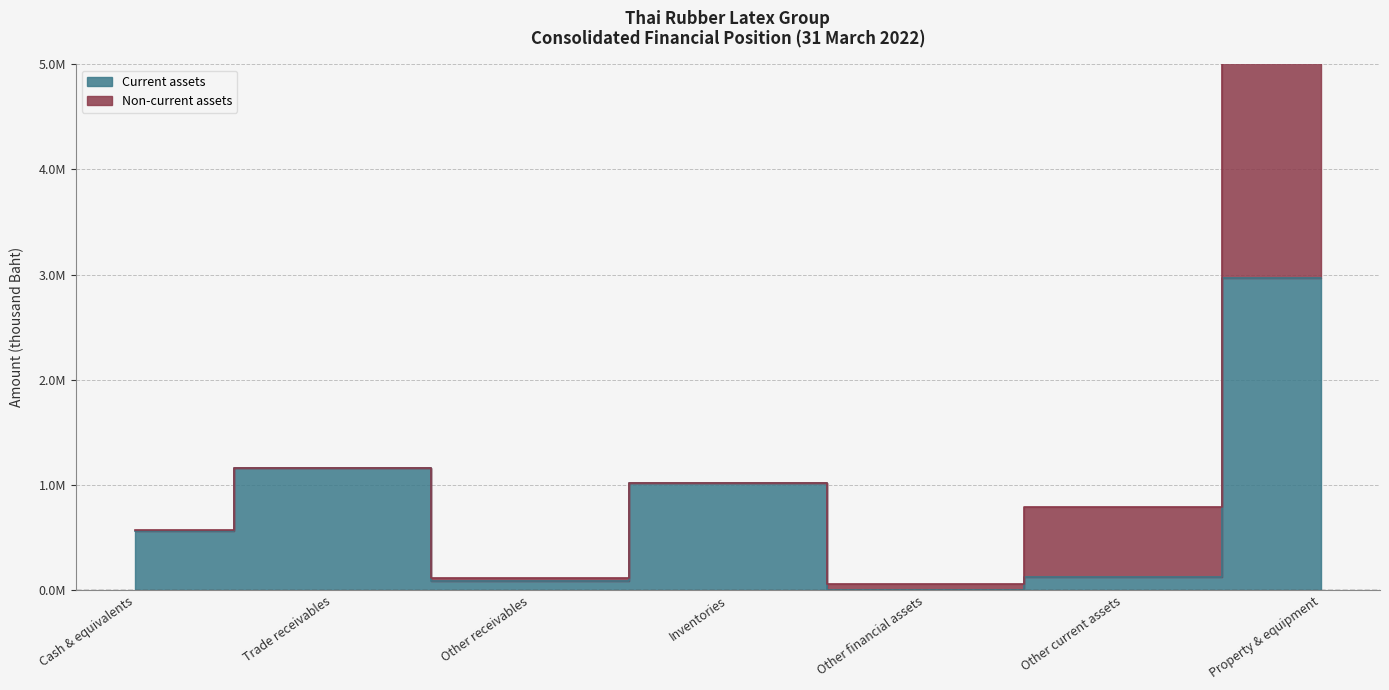

How many interior local valleys (lower than both neighbors) does the data have?

2